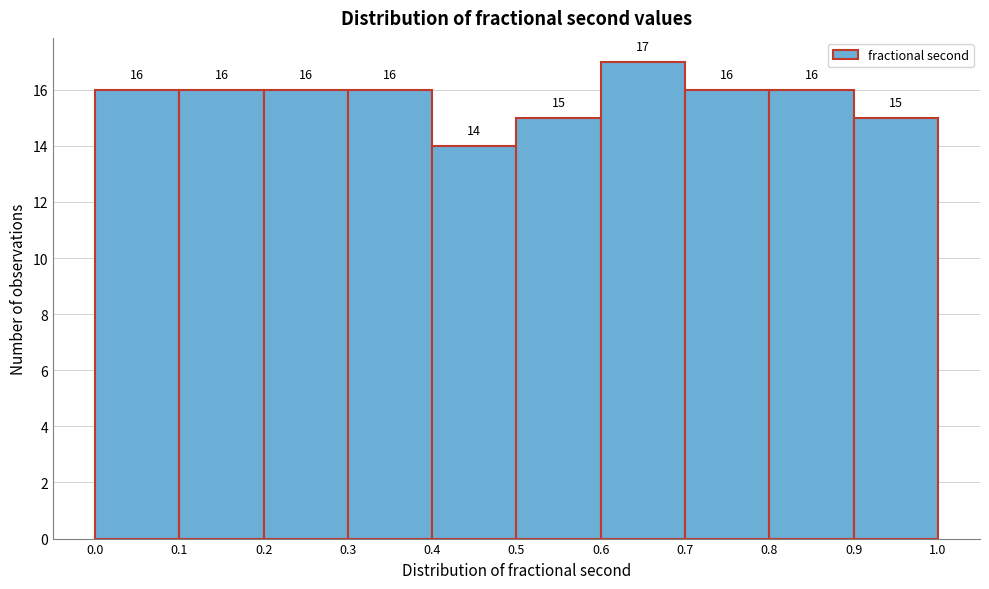

Which range on the x-axis has the tallest bar?

0.6 to 0.7